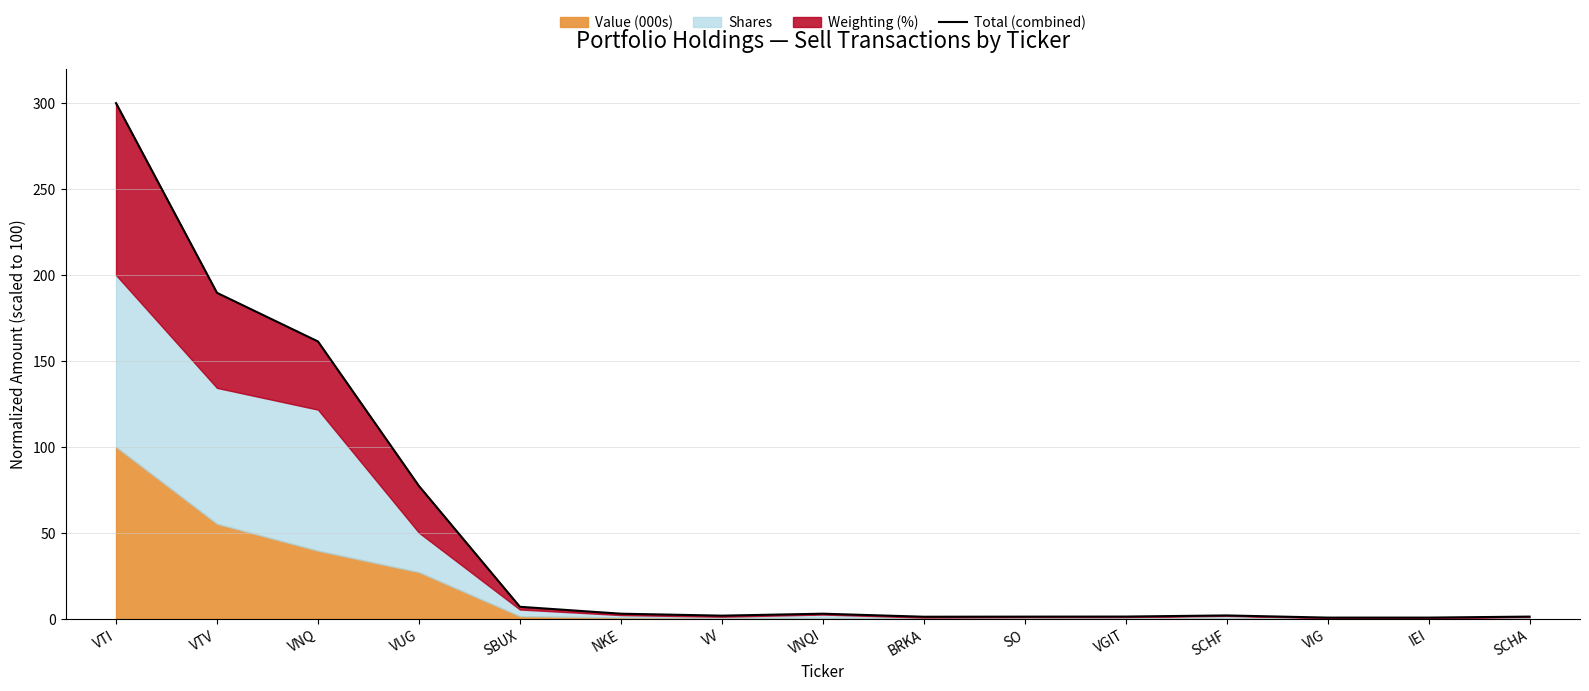

How many interior local valleys (lower than both neighbors) does the data have?

3